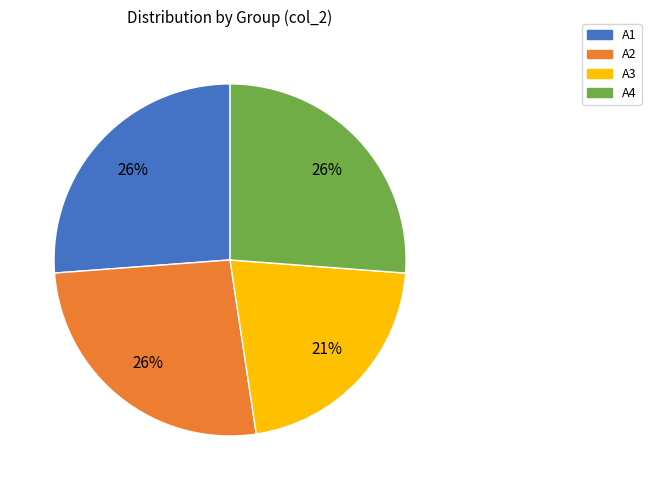

Does A3 represent more than half of the total?

No